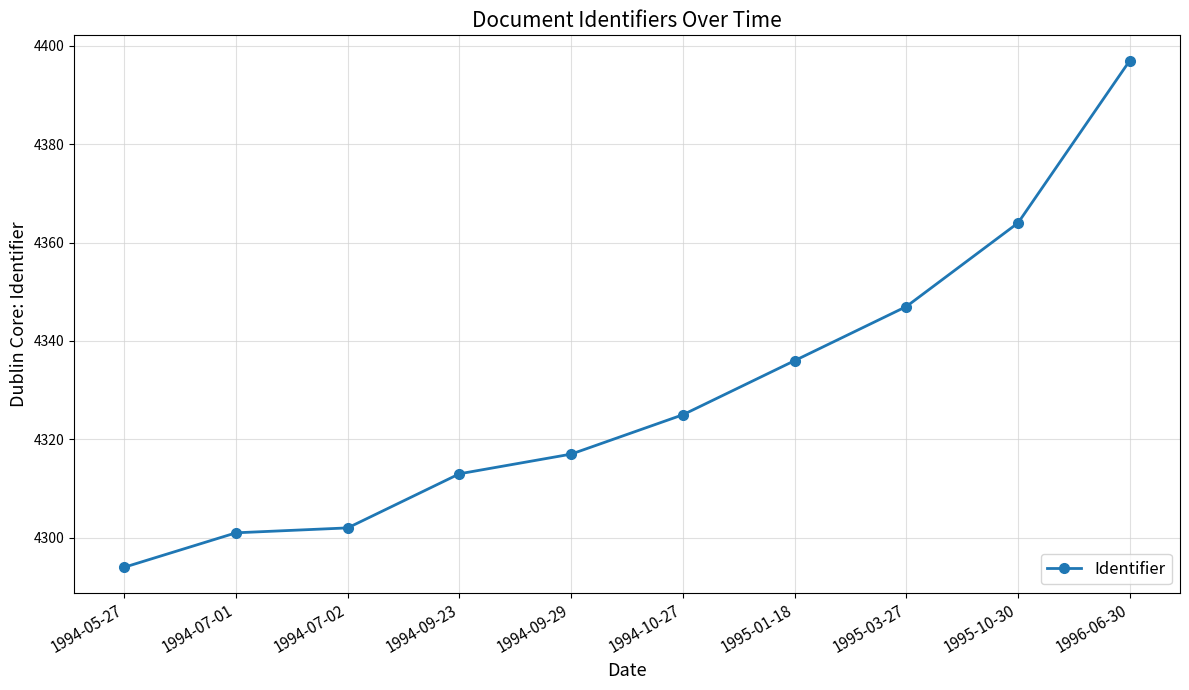

Reading right to left, transcribe all the data shown in this chart.

4397	4364	4347	4336	4325	4317	4313	4302	4301	4294